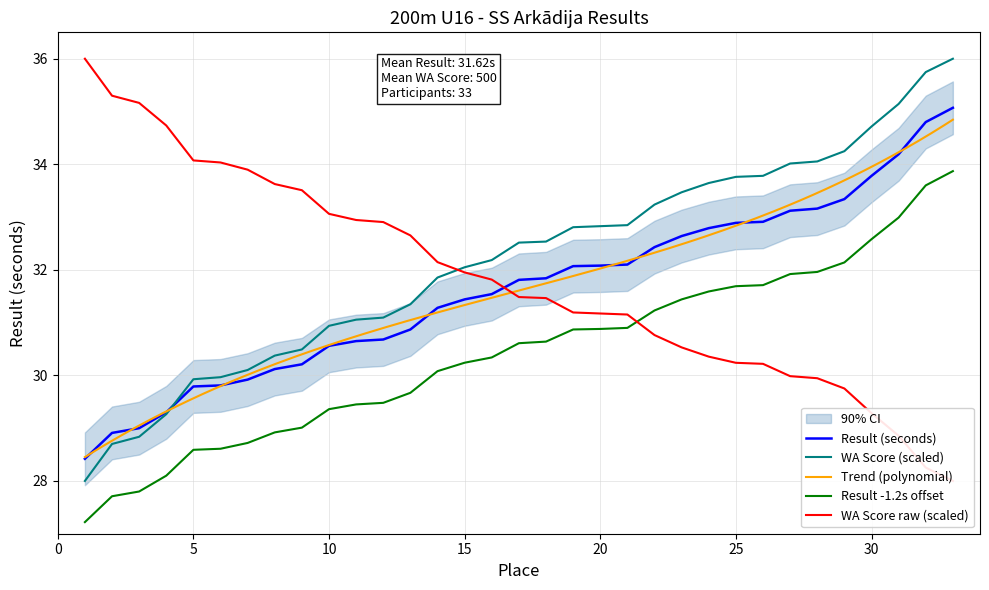

What is the maximum value for Result (seconds)?

35.1